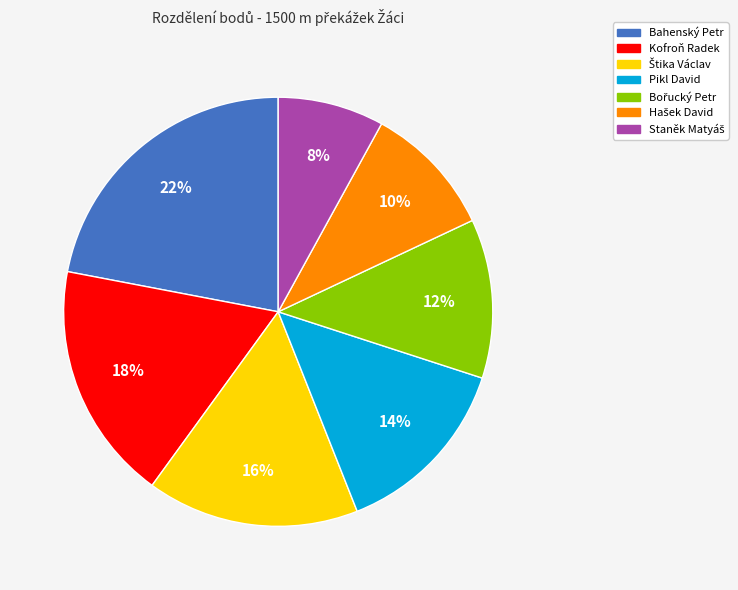

To the nearest percent, what is the average slice percentage?

14%